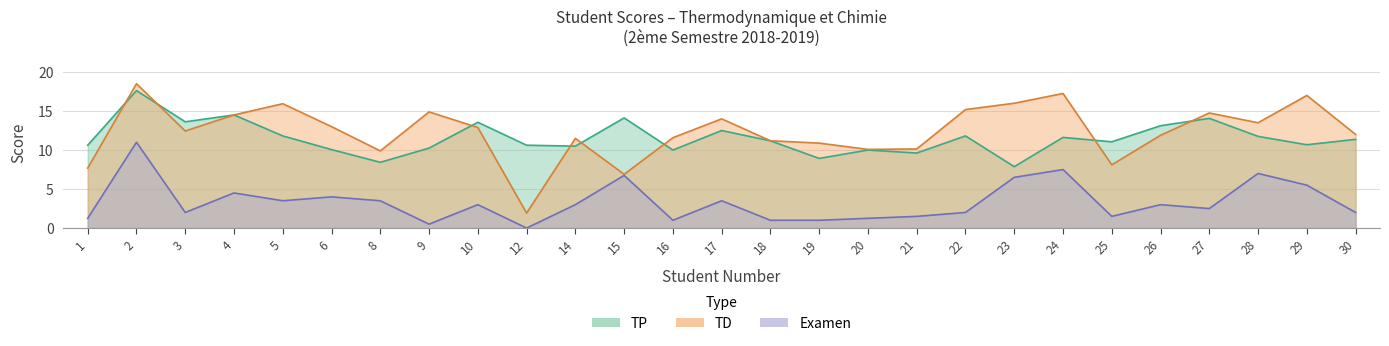

Reading left to right, what are all the values shown in this chart?

Examen: 1.2	11.0	2.0	4.5	3.5	4.0	3.5	0.5	3.0	0.0	3.0	6.8	1.0	3.5	1.0	1.0	1.2	1.5	2.0	6.5	7.5	1.5	3.0	2.5	7.0	5.5	2.0
TD: 7.7	18.5	12.4	14.5	15.9	13.0	9.9	14.9	12.9	1.9	11.5	6.9	11.6	14.0	11.2	10.9	10.1	10.1	15.2	16.0	17.2	8.1	11.9	14.8	13.5	17.0	12.0
TP: 10.6	17.6	13.6	14.5	11.8	10.1	8.4	10.2	13.6	10.6	10.5	14.1	10.0	12.5	11.2	8.9	10.0	9.6	11.8	7.9	11.6	11.1	13.1	14.1	11.8	10.7	11.4